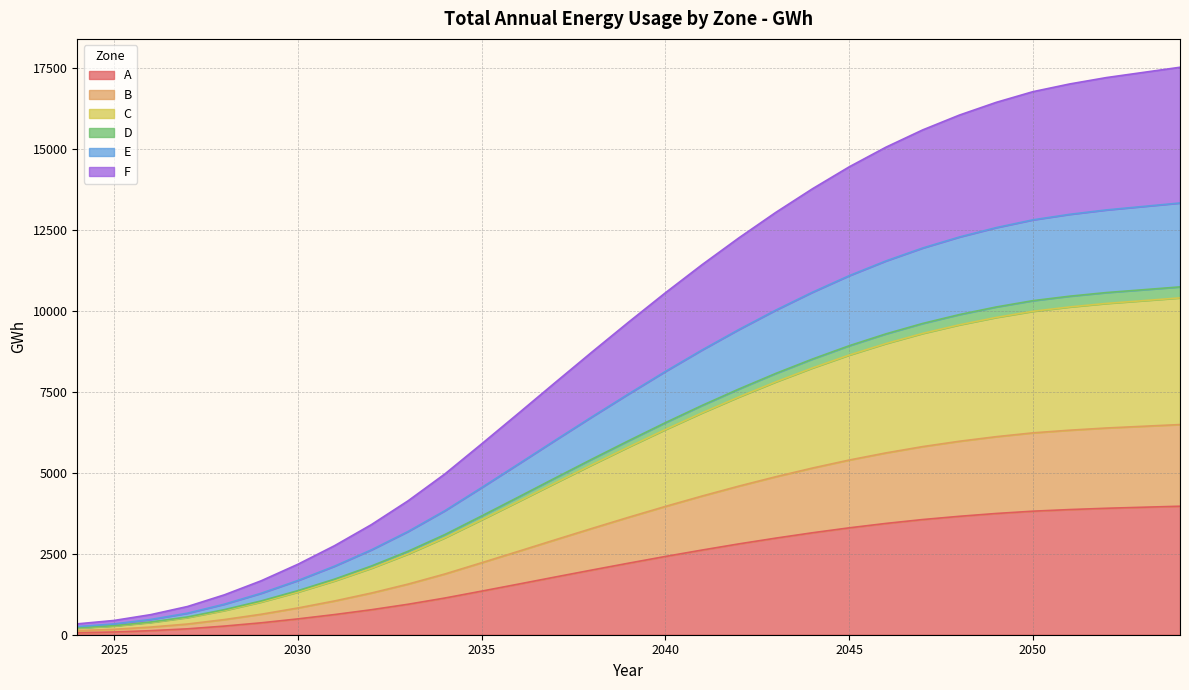

Does the chart display data point markers on the line(s)?

No